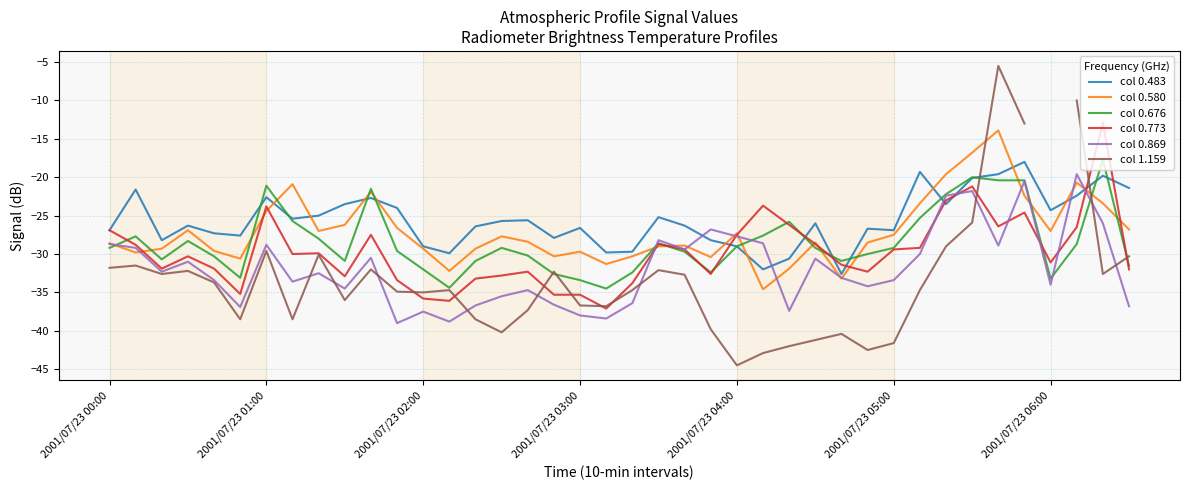

What is the minimum value shown in the chart?

-44.5